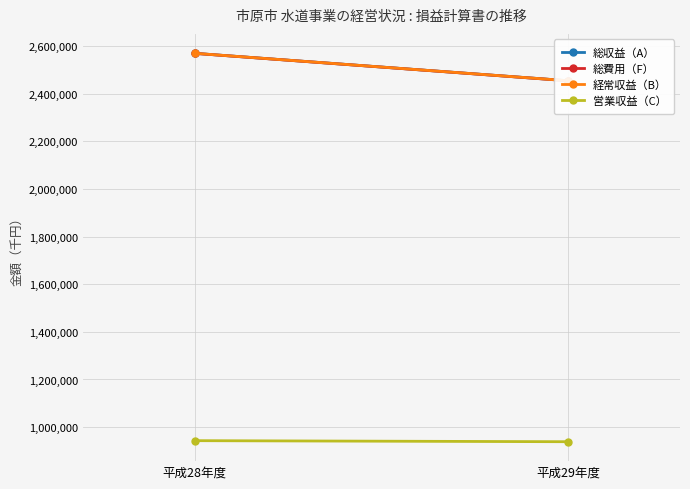

List the labels in order of 総収益（A） value, smallest first.

平成29年度, 平成28年度